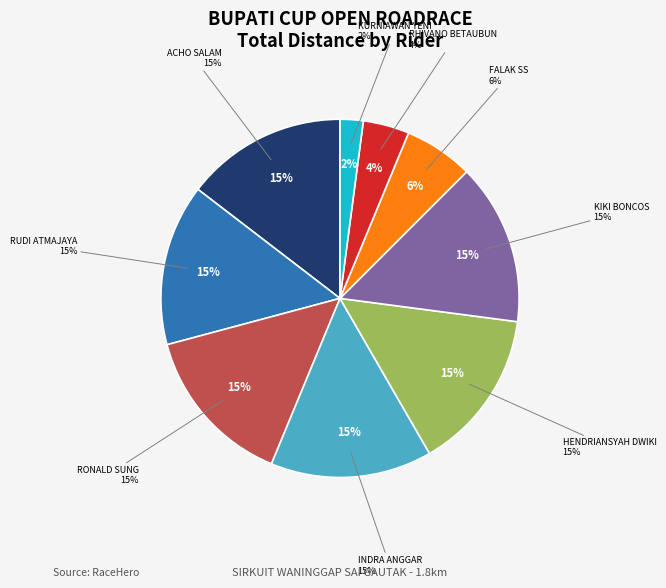

Is there a majority slice in this chart?

No